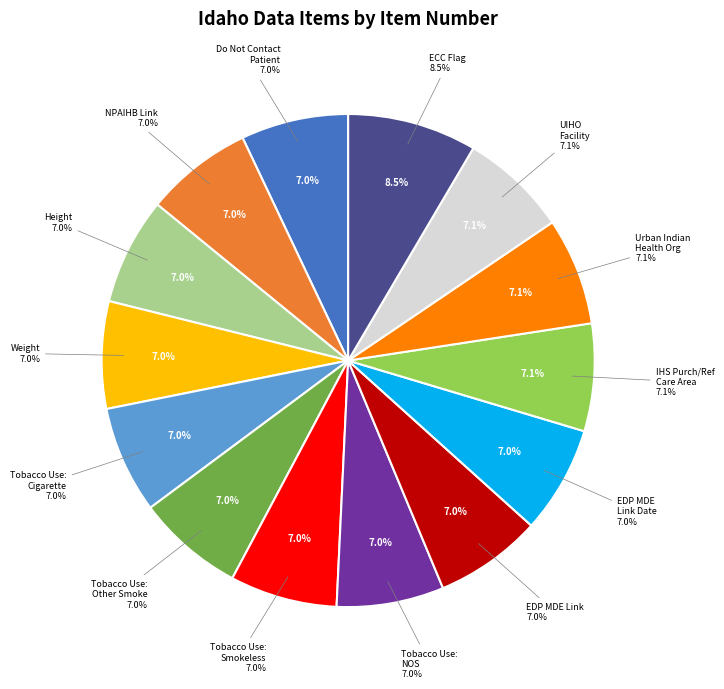

What percentage do NPAIHB Link and Height together represent?

14.1%